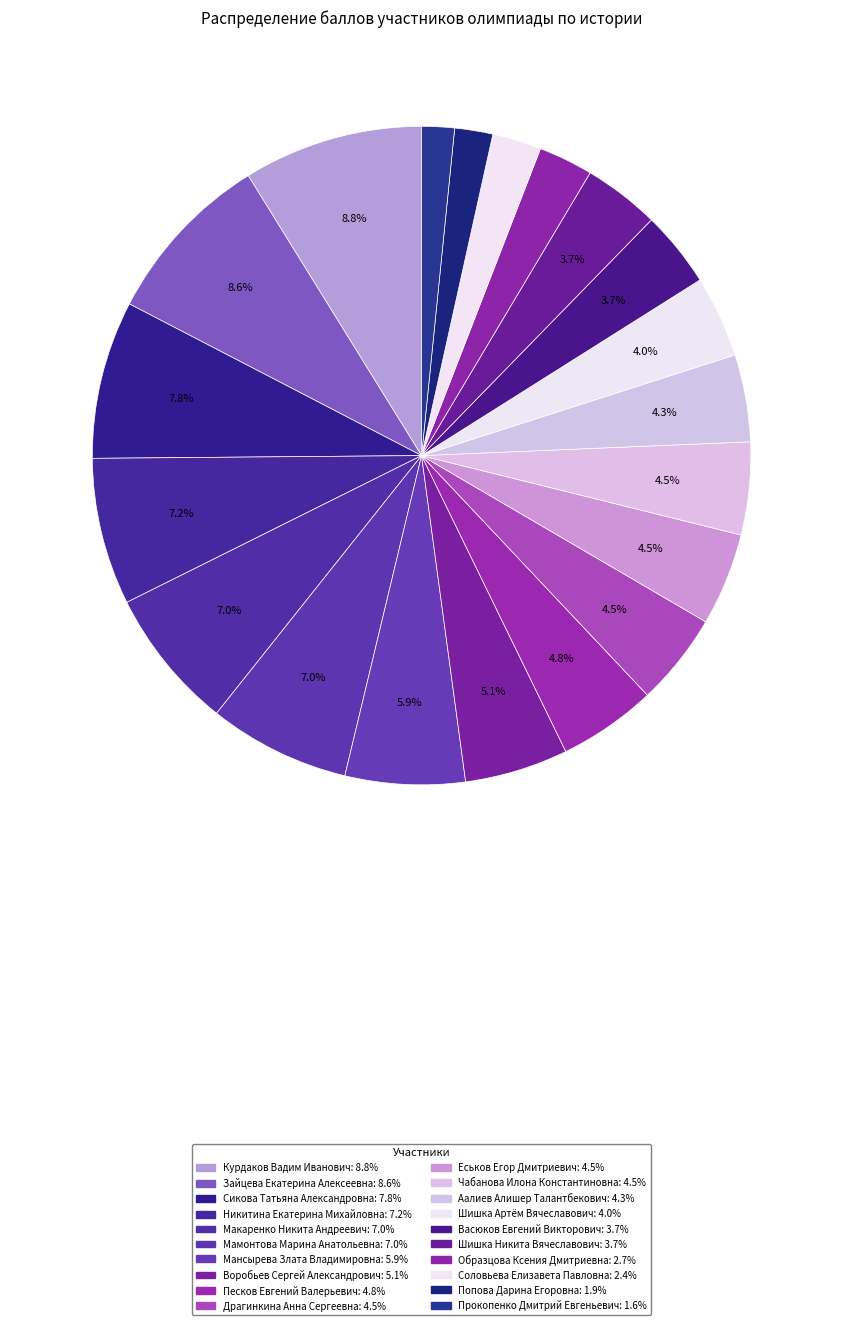

Is the sum of Прокопенко Дмитрий Евгеньевич and Чабанова Илона Константиновна greater than half?

No